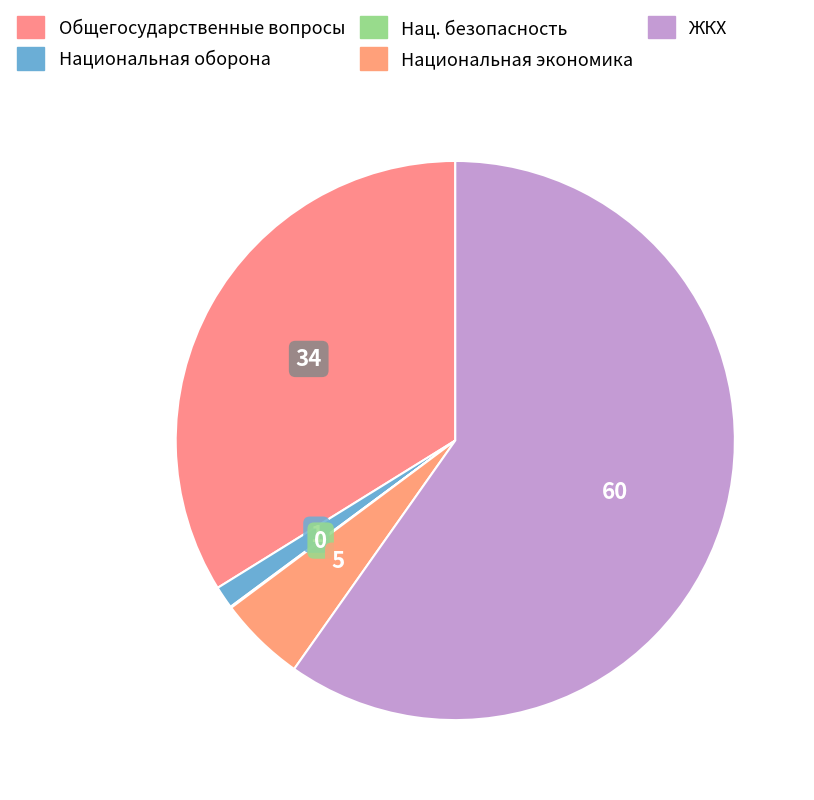

Which slice is the smallest?

Национальная безопасность и правоохранительная деятельность